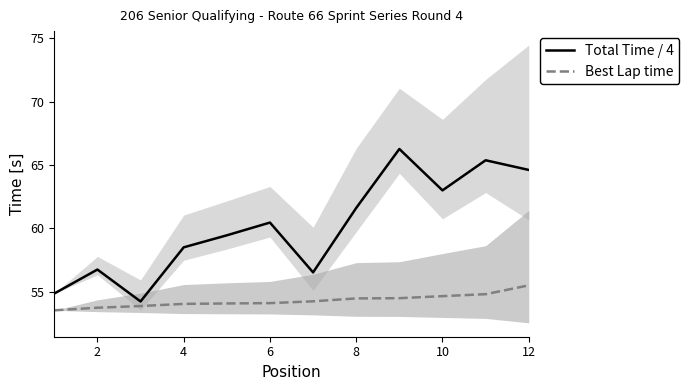

The Total Time / 4 series shows 63.0 at 10. True or false?

True